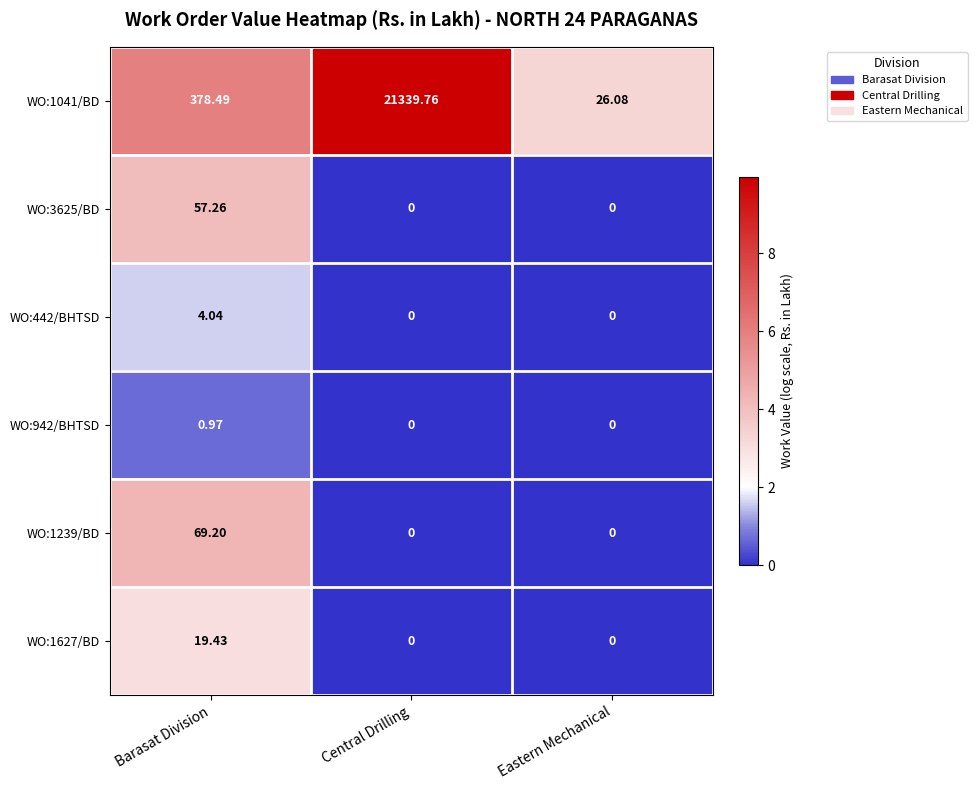

Is the value of WO:942/BHTSD at Central Drilling greater than the value of WO:1627/BD at Barasat Division?

No